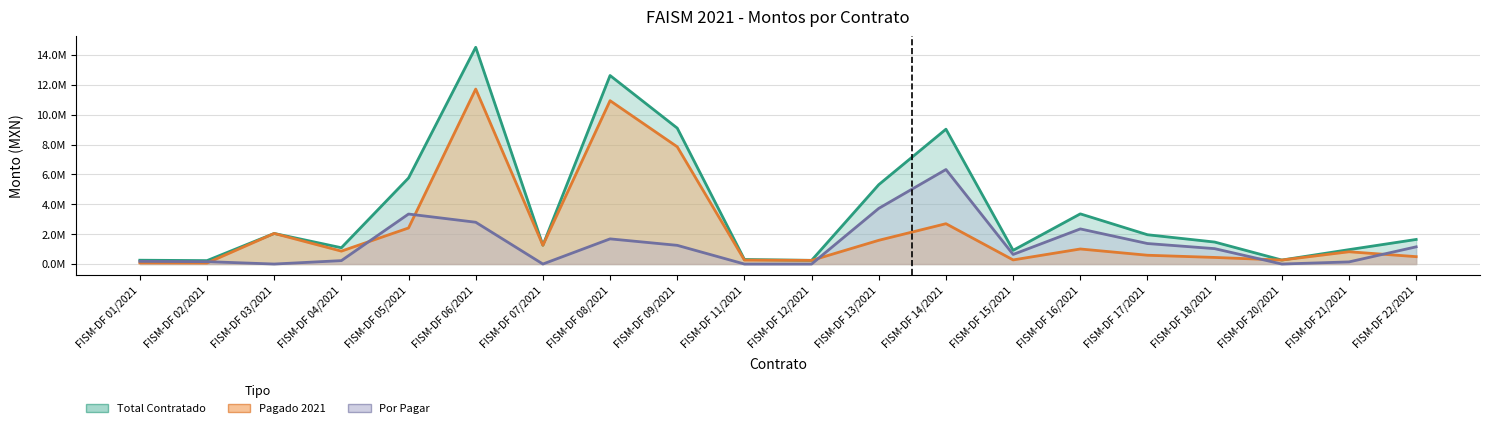

What is the value of the Pagado 2021 point at the 7th from the left?

1256829.2